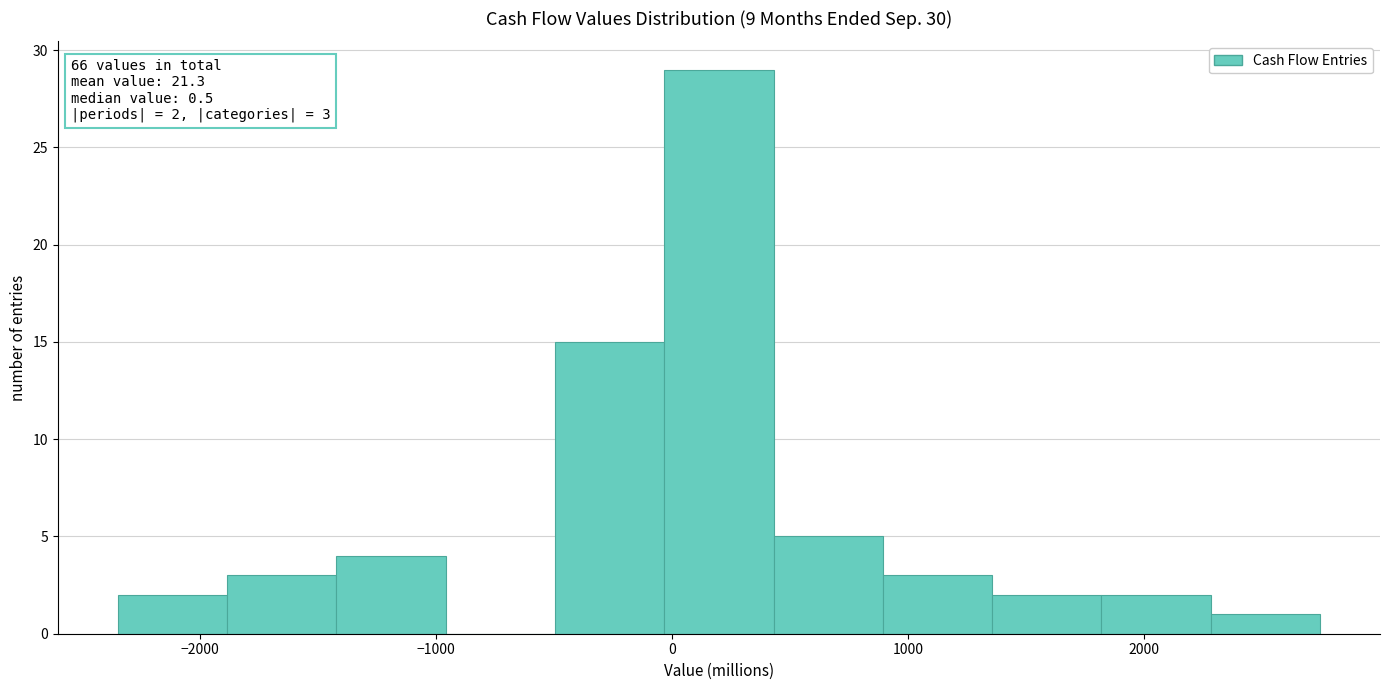

Over which range of the x-axis is the bar tallest?

0 to 400